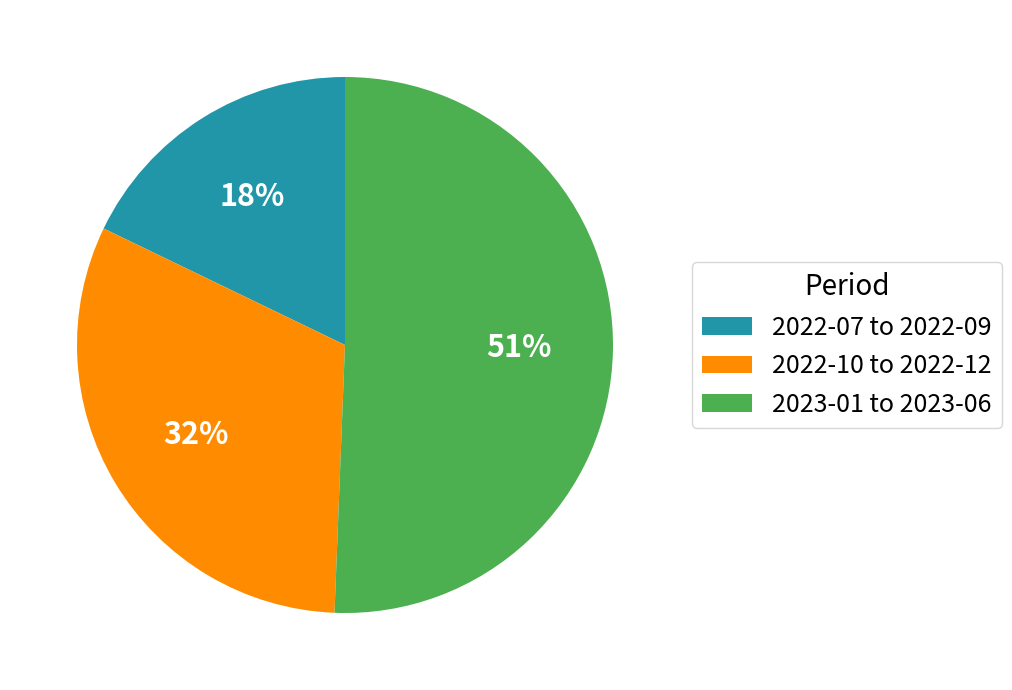

What is the smallest slice in the pie chart?

2022-07 to 2022-09